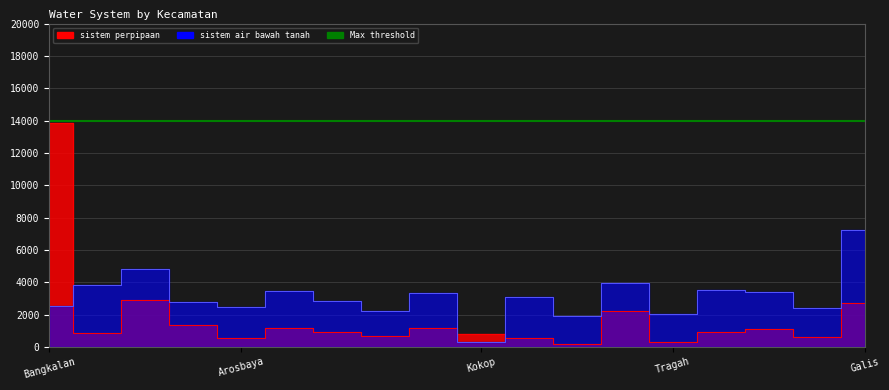

Rank the series by their maximum value, from highest to lowest.

sistem perpipaan, sistem air bawah tanah